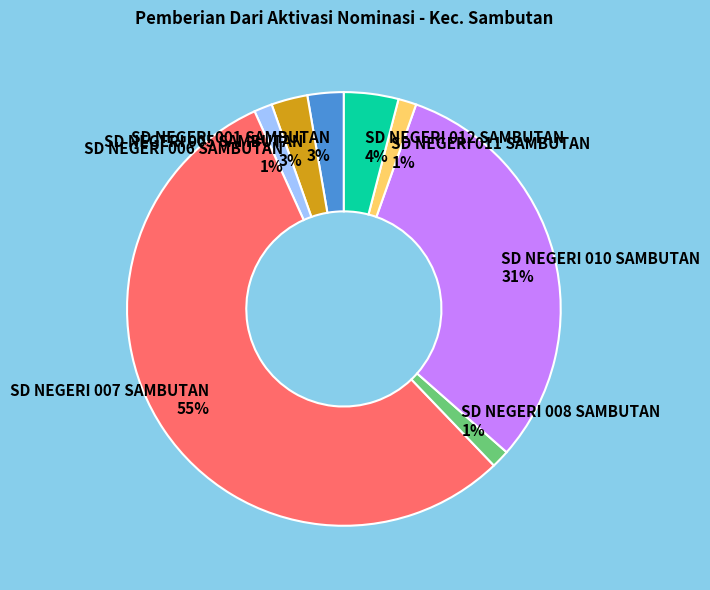

To the nearest percent, what is the average slice percentage?

12%